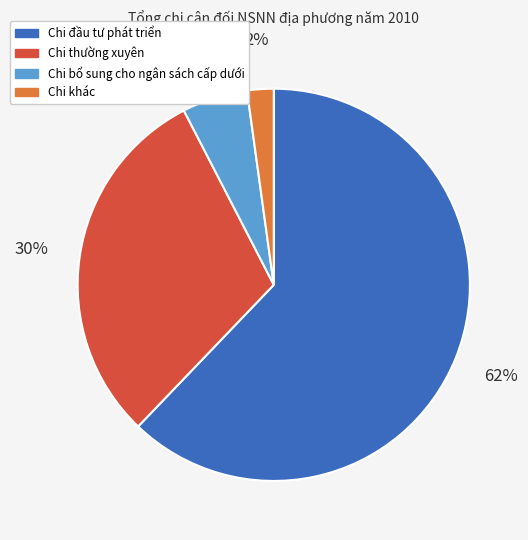

To the nearest percent, what portion does Chi khác represent?

2%